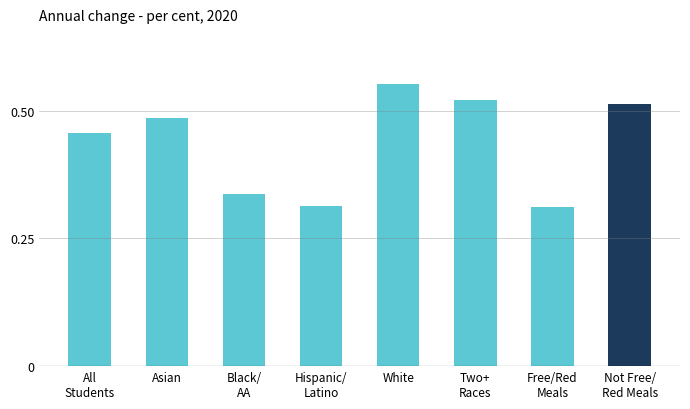

What is the sum of all values?

3.5